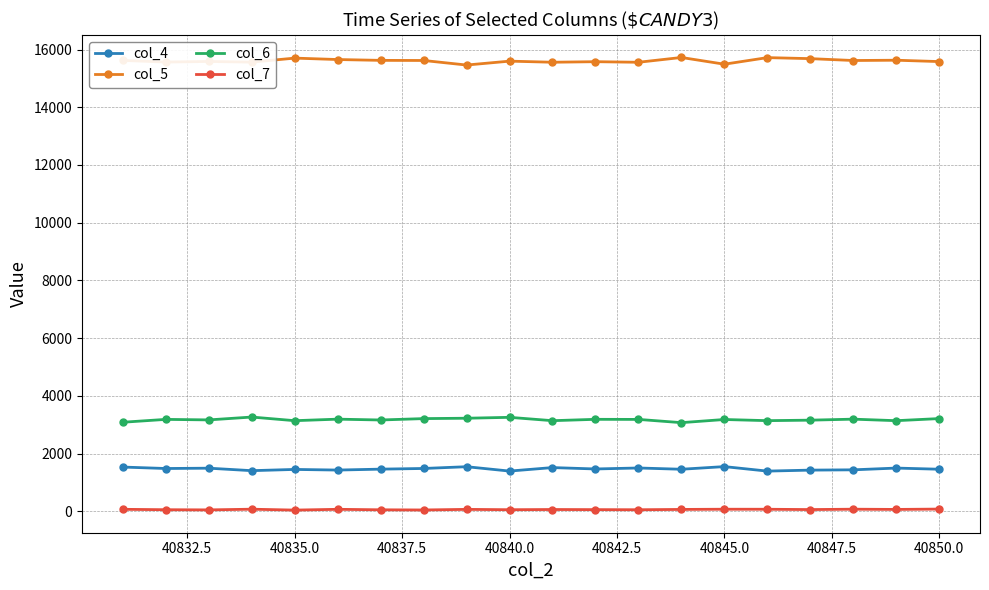

True or false: col_4 has more than 2 interior local peaks.

True